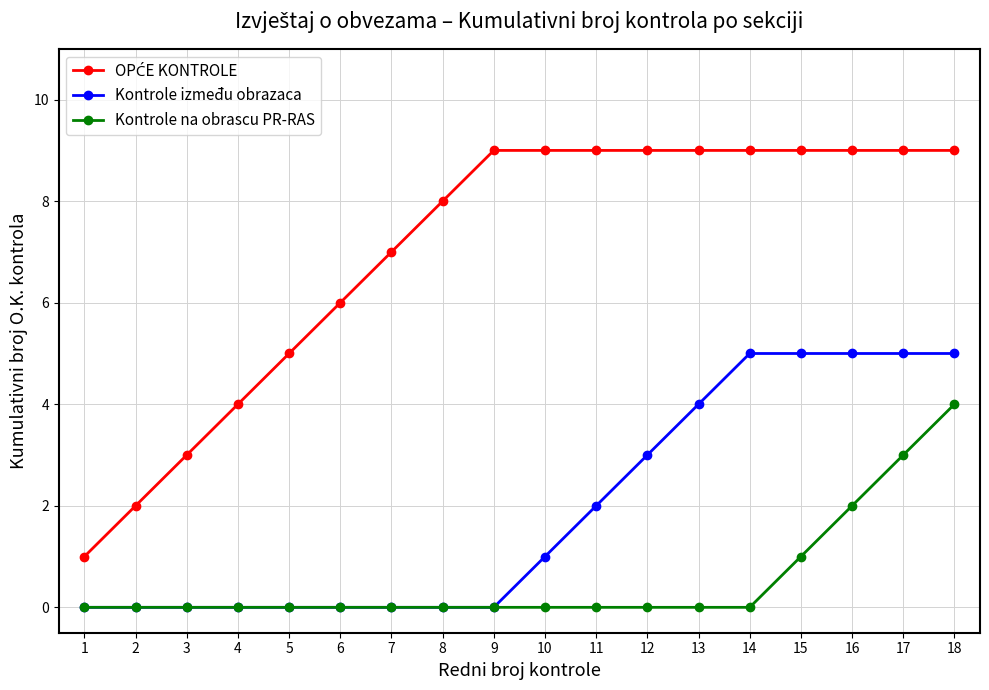

True or false: Kontrole između obrazaca has a value of 5 at 16.

True